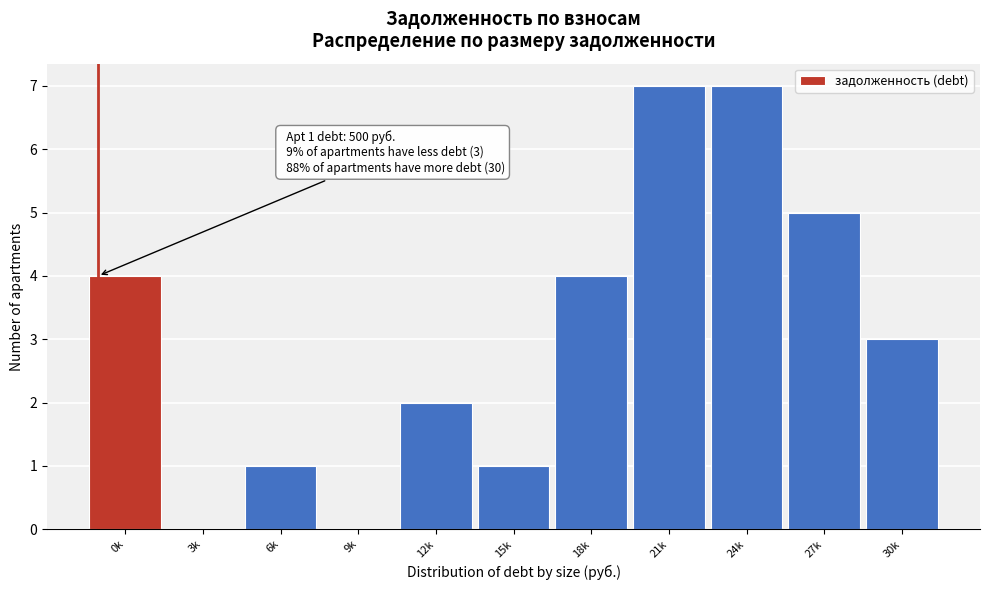

Reading left to right, what are all the values shown in this chart?

0k=4	3k=0	6k=1	9k=0	12k=2	15k=1	18k=4	21k=7	24k=7	27k=5	30k=3